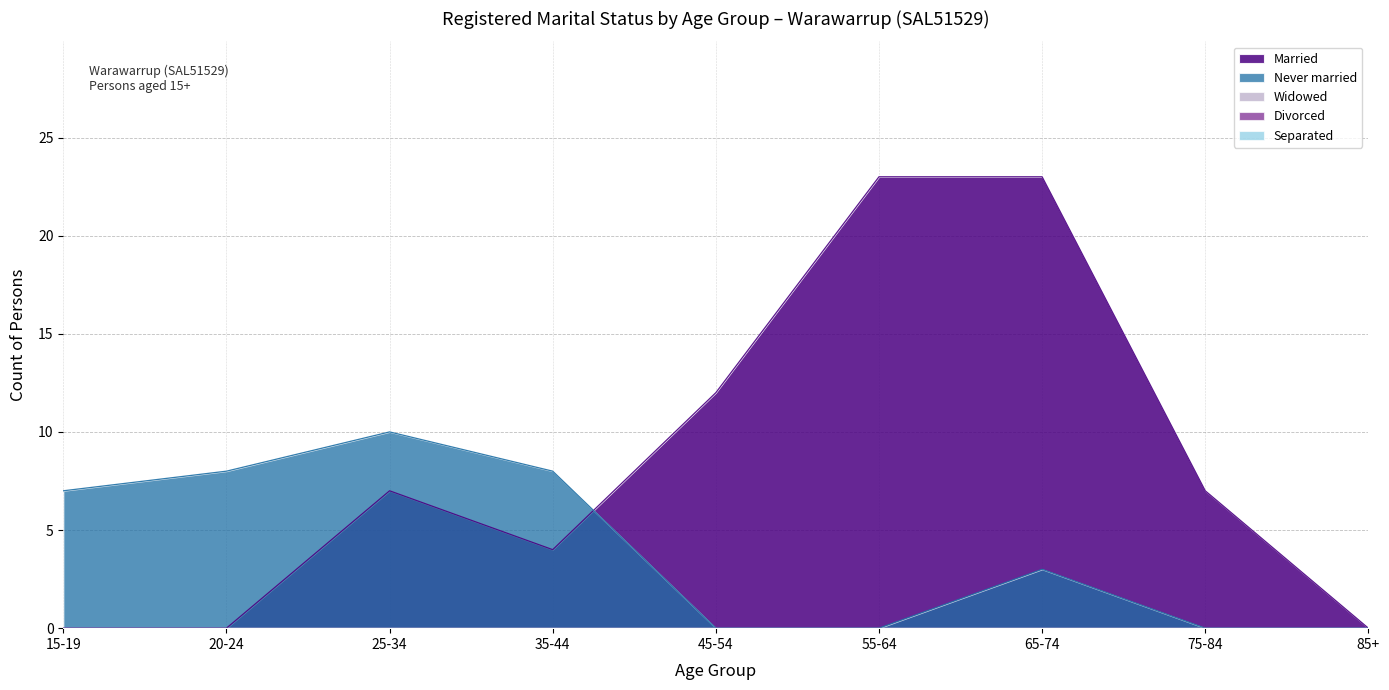

List the labels in order of Widowed value, smallest first.

15-19, 20-24, 25-34, 35-44, 45-54, 55-64, 65-74, 75-84, 85+